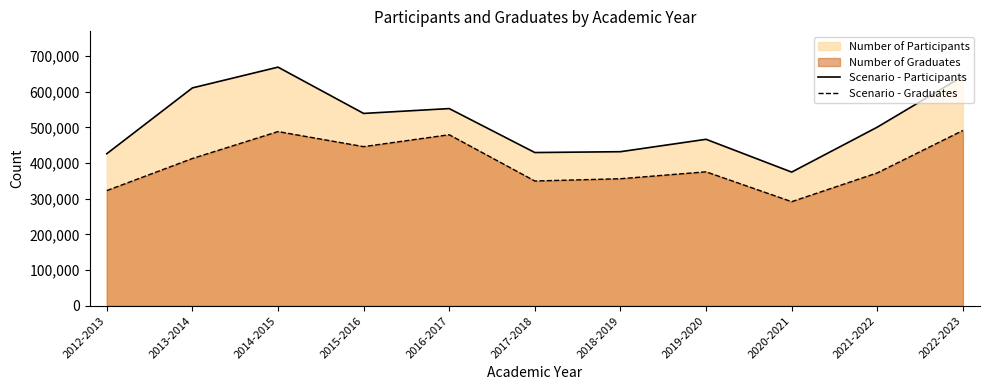

List the labels in order of Scenario - Graduates value, smallest first.

2020-2021, 2012-2013, 2017-2018, 2018-2019, 2021-2022, 2019-2020, 2013-2014, 2015-2016, 2016-2017, 2014-2015, 2022-2023